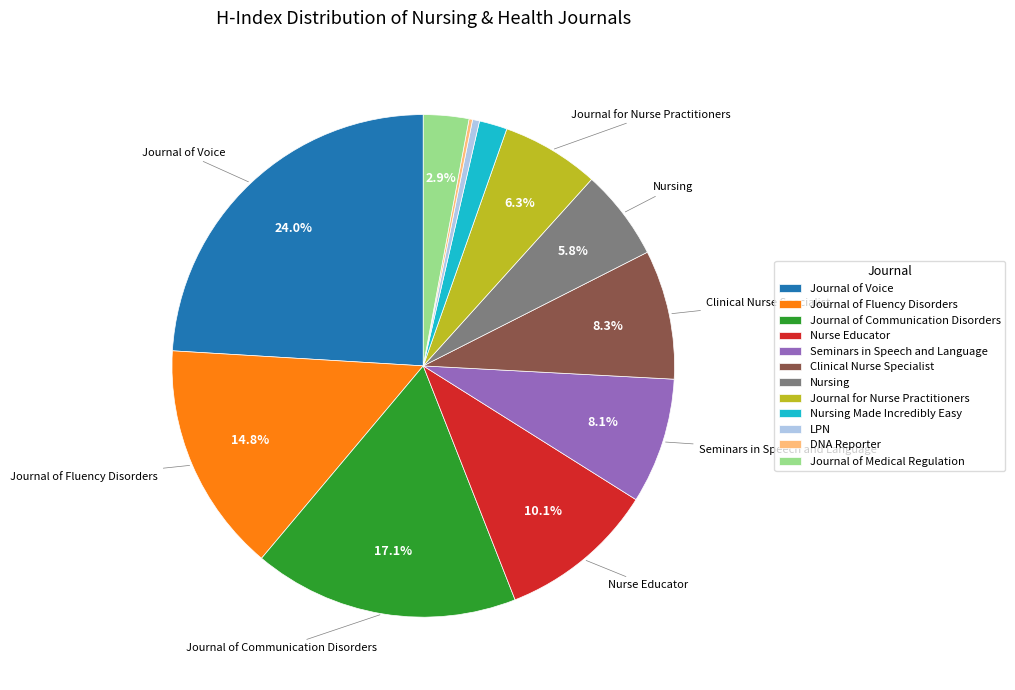

The LPN slice represents 0% of the pie. True or false?

True